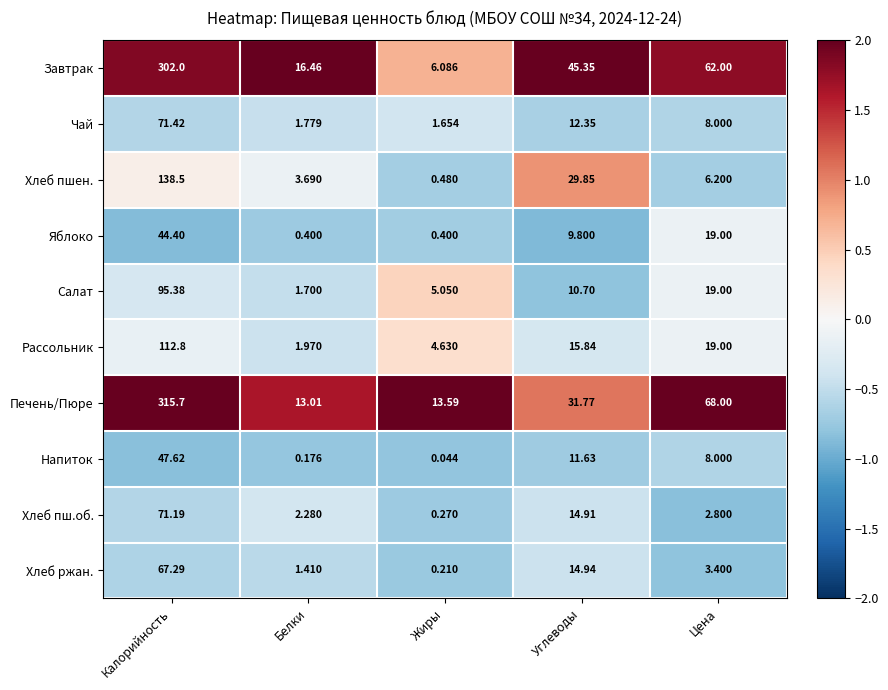

At which label does Напиток first exceed 8?

Калорийность